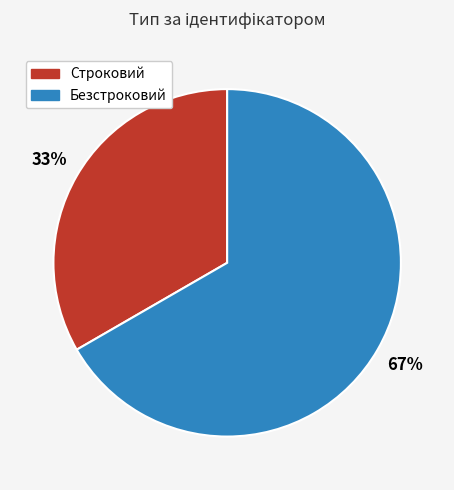

To the nearest percent, what is the combined percentage of Строковий and Безстроковий?

100%